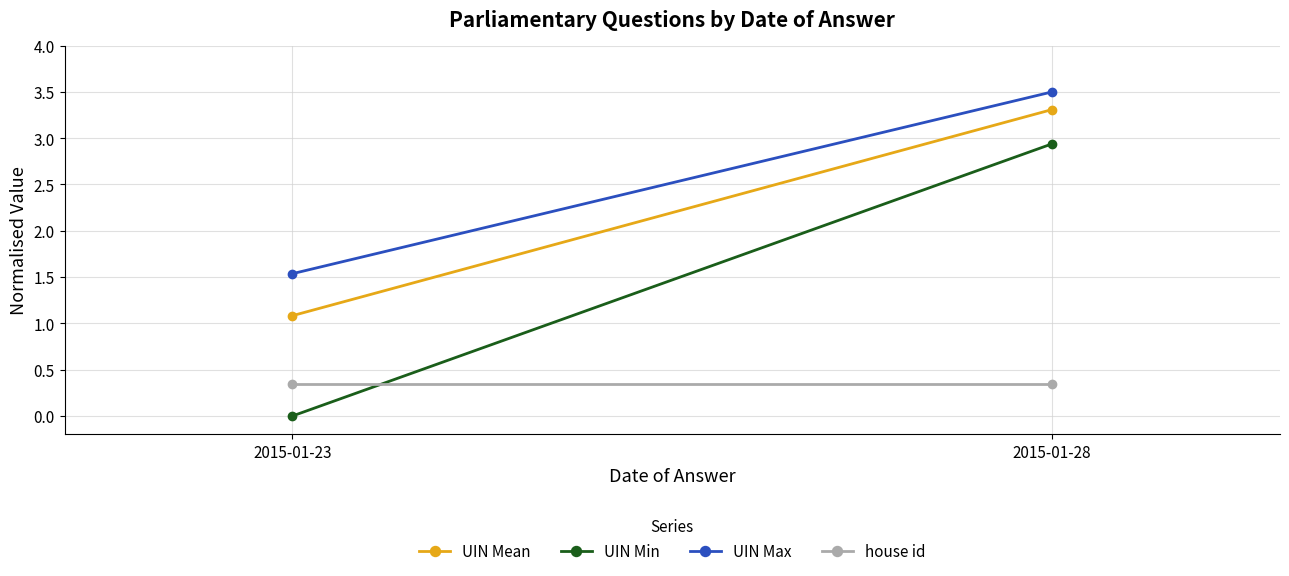

List the labels in order of UIN Mean value, smallest first.

2015-01-23, 2015-01-28